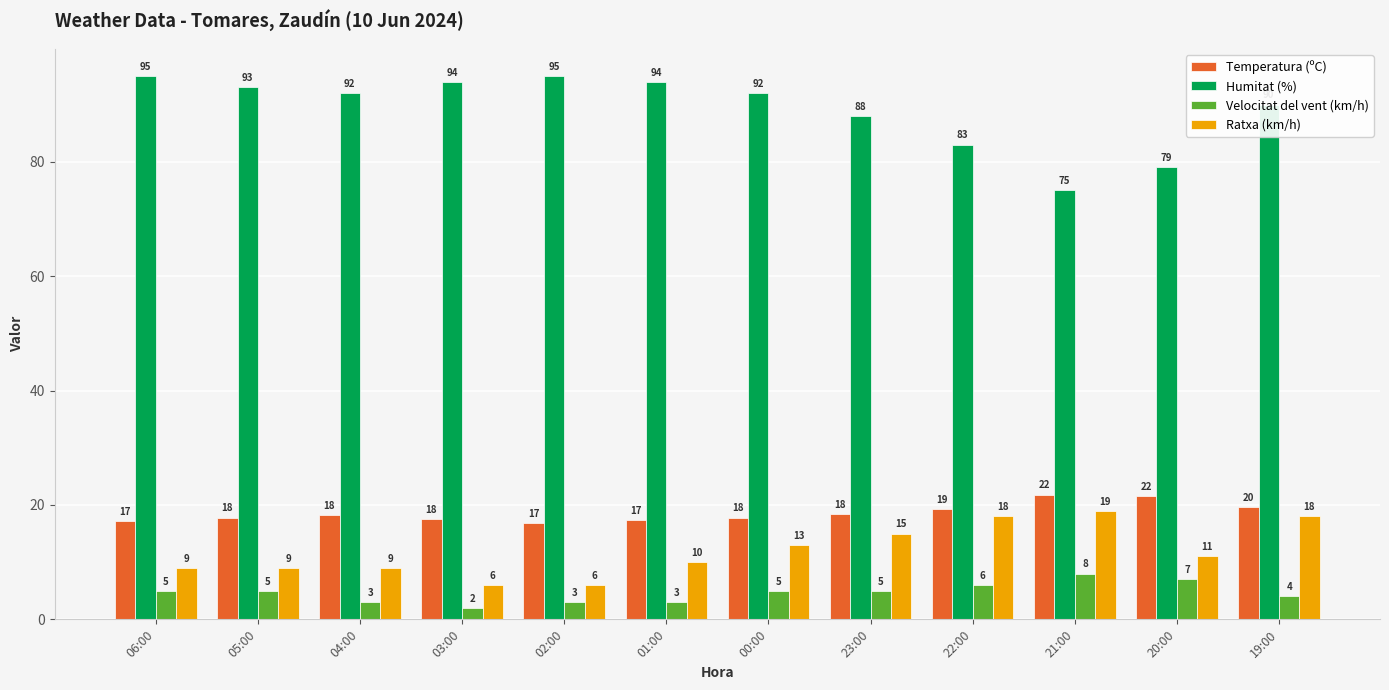

At which label is Temperatura (ºC) closest to 19?

22:00